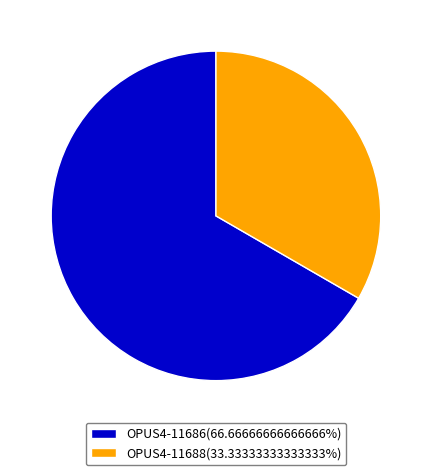

Combined, do OPUS4-11686(66.66666666666666%) and OPUS4-11688(33.33333333333333%) account for over 50%?

Yes